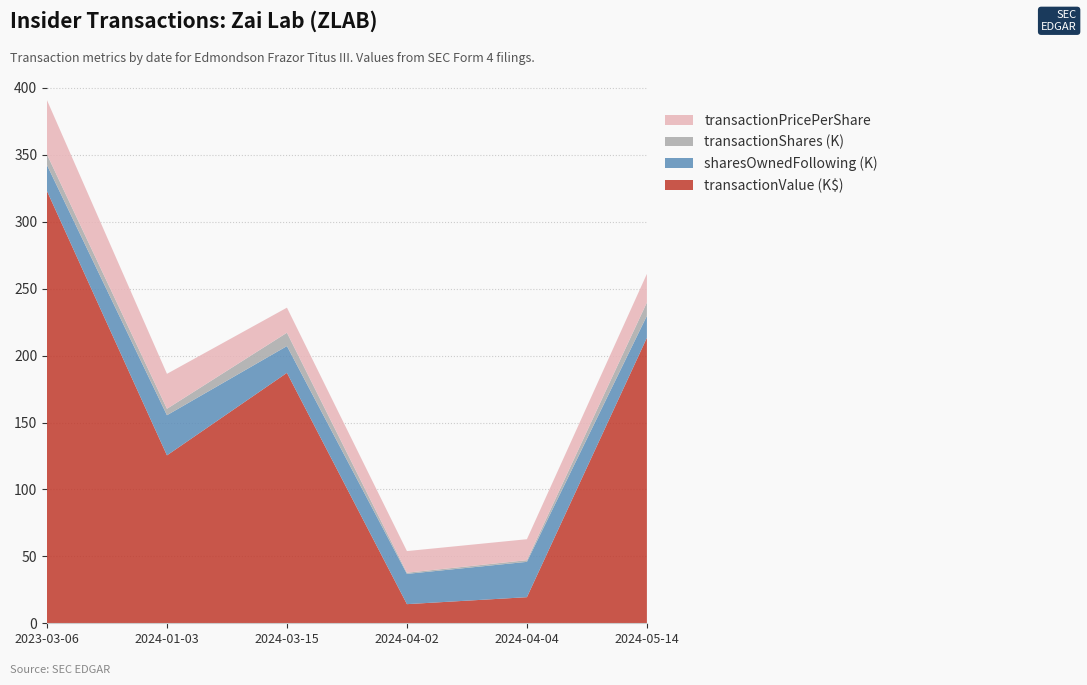

Reading left to right, extract all data points from this chart.

transactionPricePerShare: 40.5	26.1	18.7	16.2	15.7	21.3
transactionShares: 7965.0	4803.0	10000.0	885.0	1244.0	10000.0
sharesOwnedFollowingTransaction: 19400.0	30005.0	20005.0	22621.0	26408.0	16408.0
transactionValue: 322981.0	125464.0	187127.0	14294.0	19497.0	213346.0